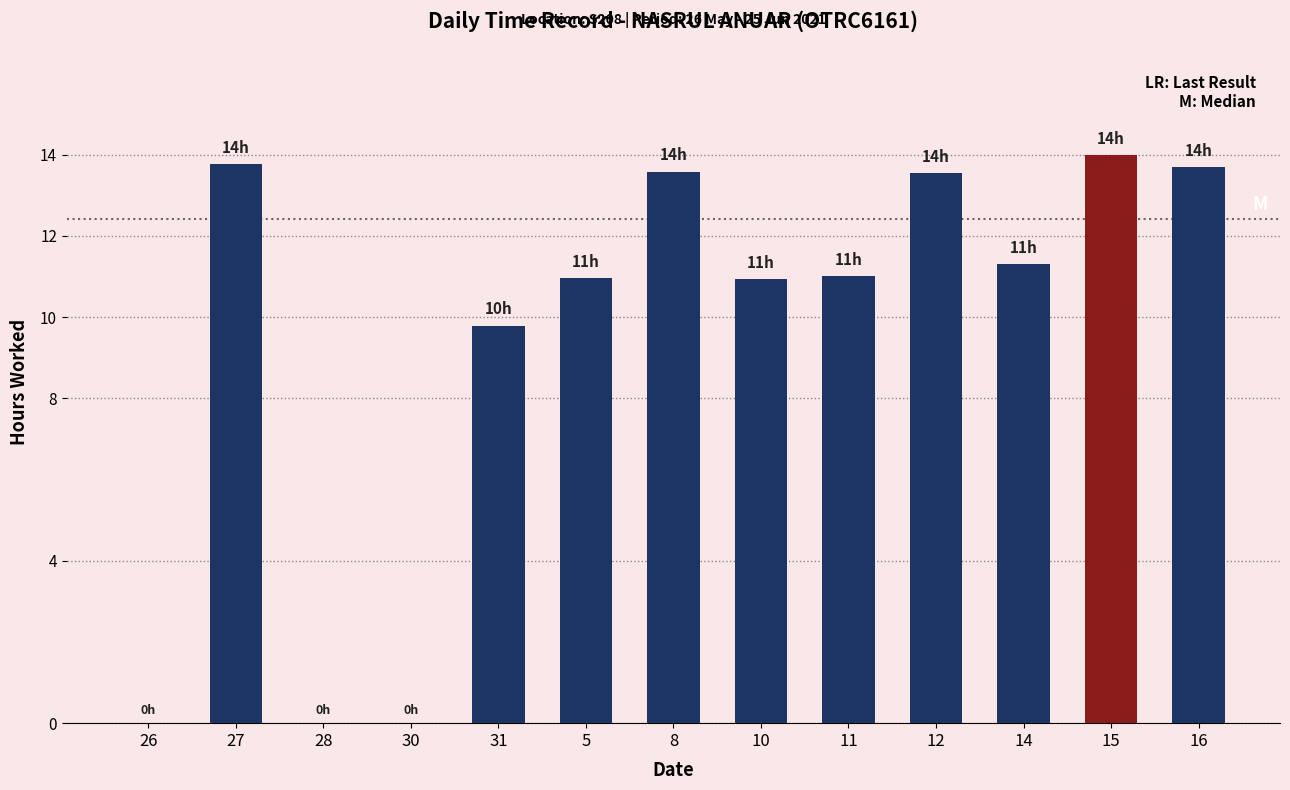

The value at 14 is 16.5. True or false?

False